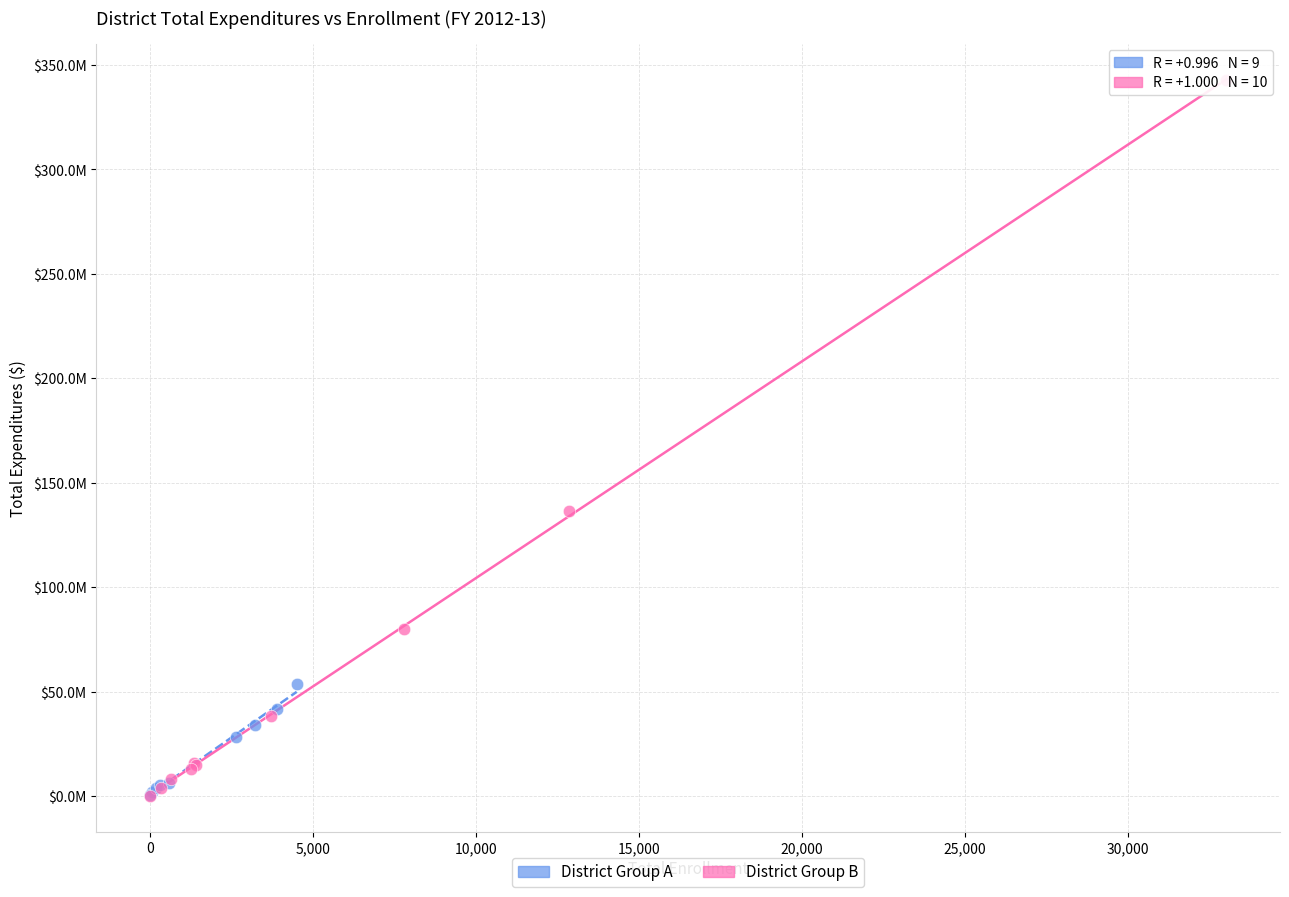

Which series has the largest Y range (max minus min)?

District Group B